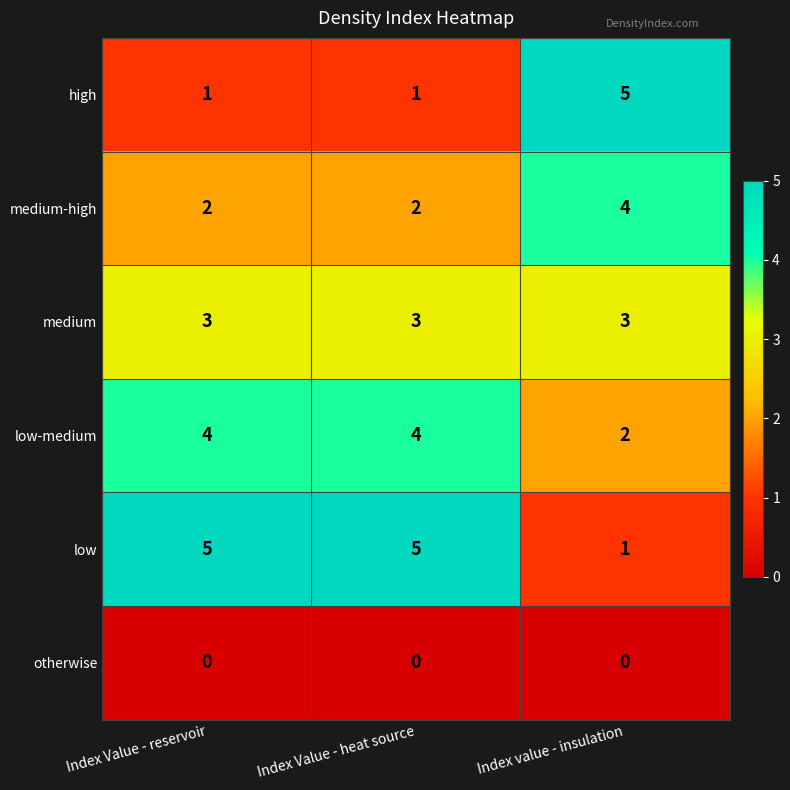

What is the maximum value shown in the chart?

5